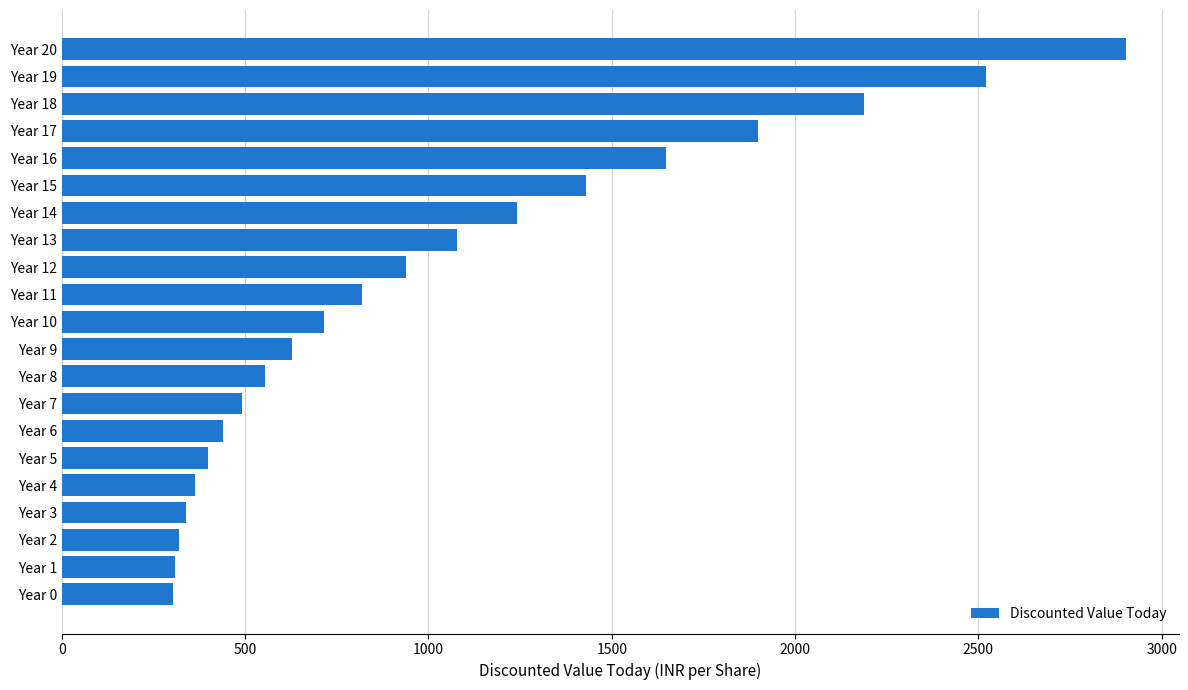

What is the sum of the values at Year 14 and Year 9?

1869.3